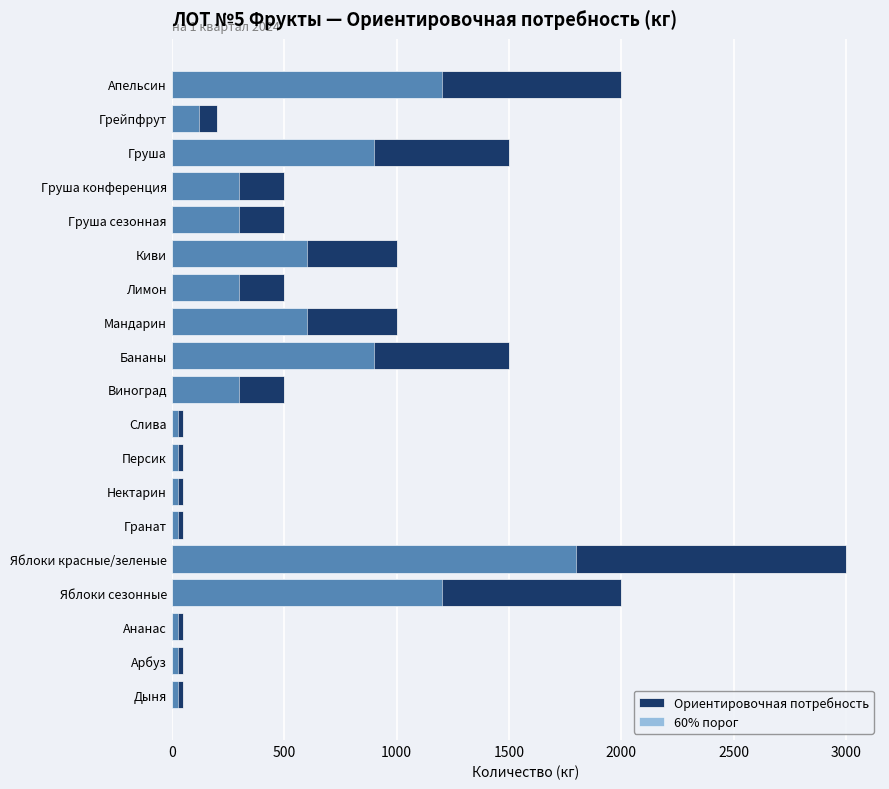

What position from the right is Ананас?

3